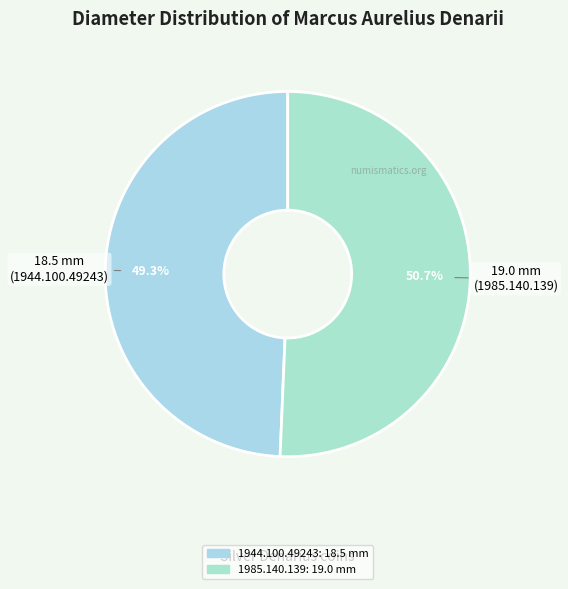

How many segments does this pie chart have?

2